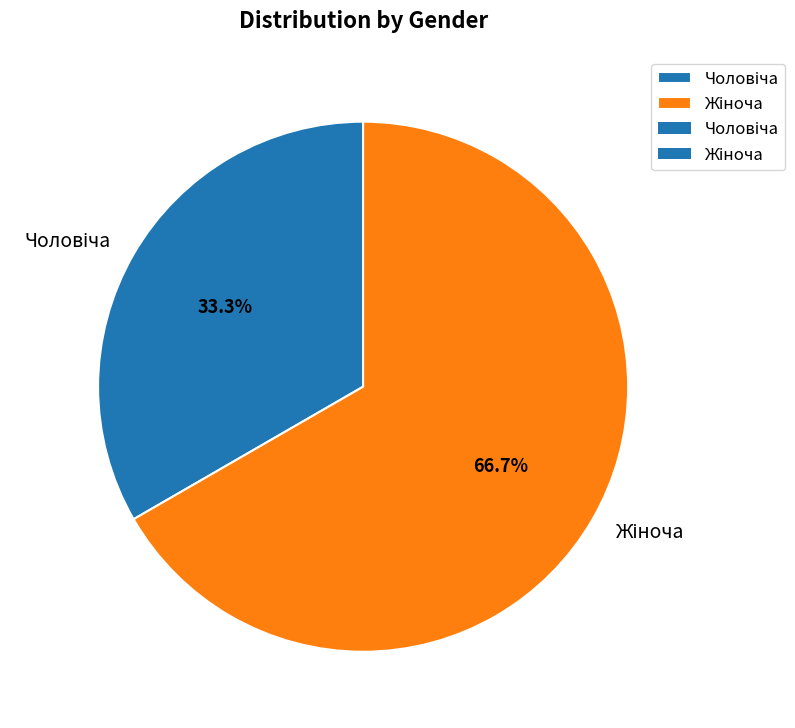

Does any single category account for the majority?

Yes